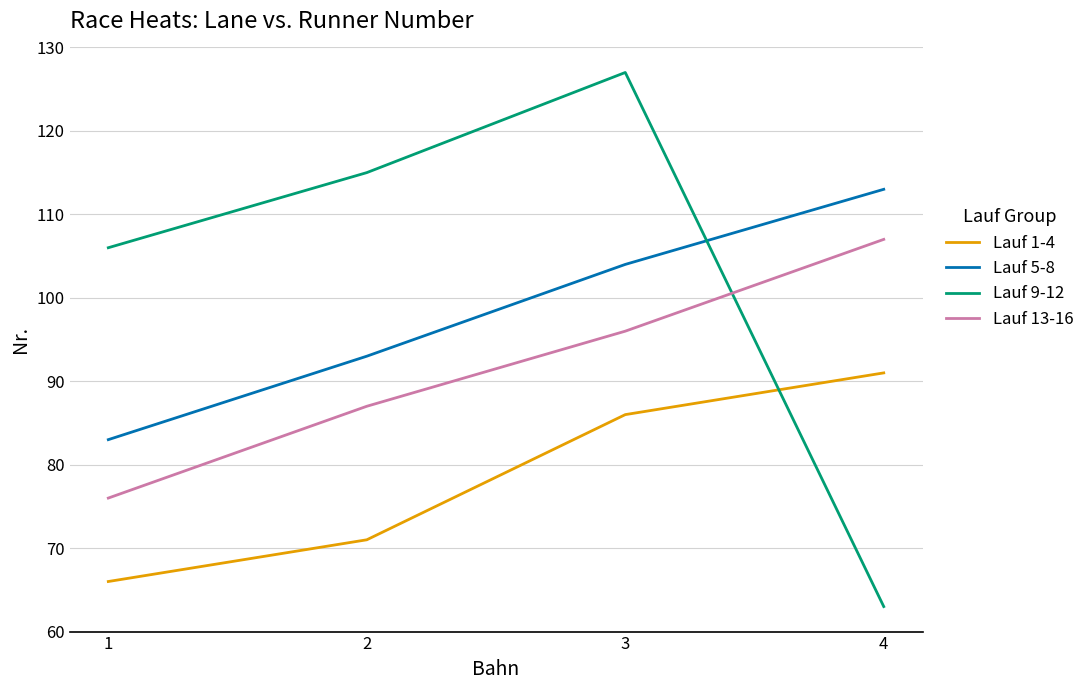

Reading left to right, transcribe all the data shown in this chart.

Lauf 1-4: 66	71	86	91
Lauf 5-8: 83	93	104	113
Lauf 9-12: 106	115	127	63
Lauf 13-16: 76	87	96	107